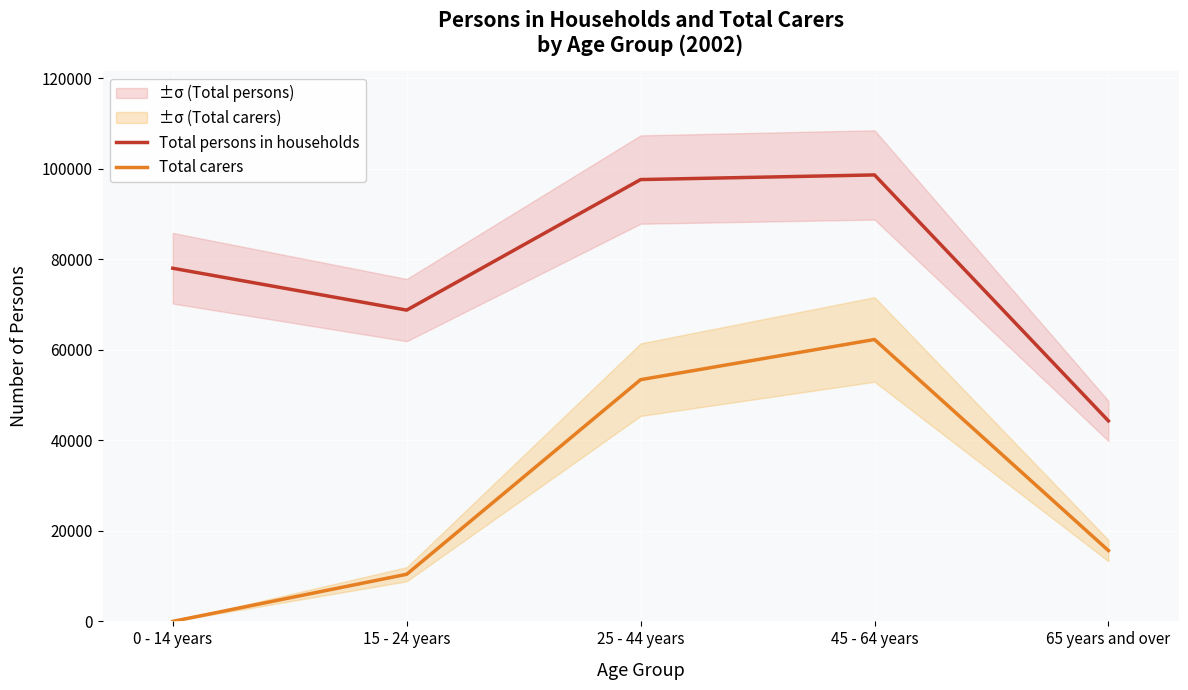

Is the value of Total persons in households at 25 - 44 years greater than the value of Total carers at 45 - 64 years?

Yes